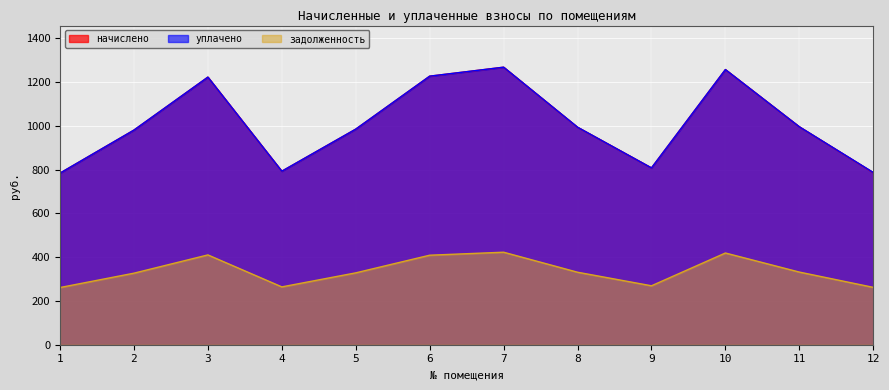

Reading left to right, transcribe all the data shown in this chart.

начислено: 1=784.1	2=980.6	3=1222.6	4=792.7	5=985.0	6=1226.9	7=1267.9	8=993.6	9=807.8	10=1257.1	11=995.8	12=786.2
уплачено: 1=784.1	2=980.6	3=1222.6	4=792.7	5=985.0	6=1226.9	7=1267.9	8=993.8	9=807.8	10=1257.1	11=995.8	12=787.0
задолженность: 1=261.4	2=326.9	3=410.3	4=264.2	5=328.3	6=409.0	7=422.6	8=331.2	9=269.3	10=419.0	11=331.9	12=262.1